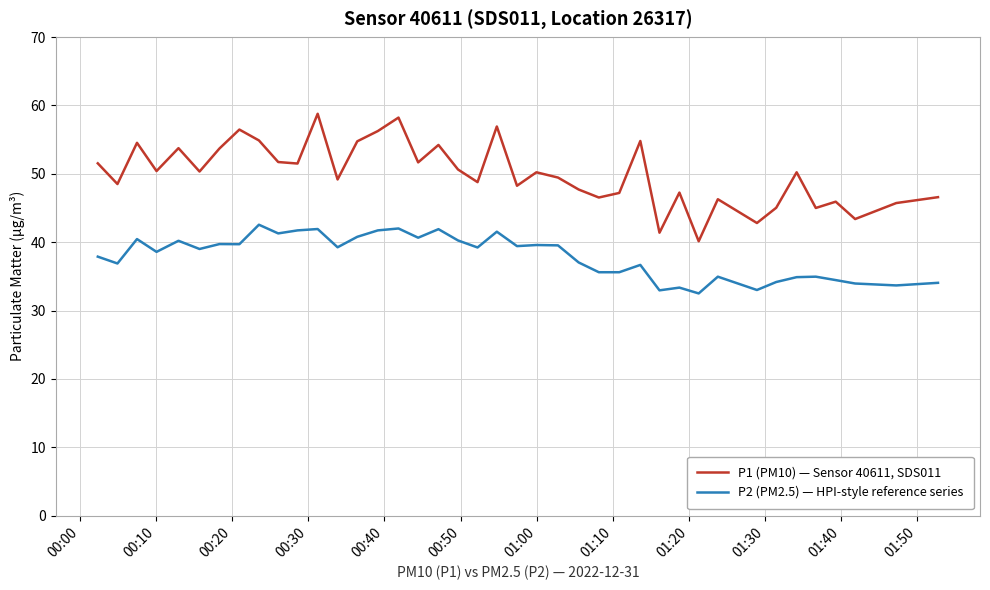

Rank the series by their average value, from lowest to highest.

P2 (PM2.5) — HPI-style reference series, P1 (PM10) — Sensor 40611, SDS011